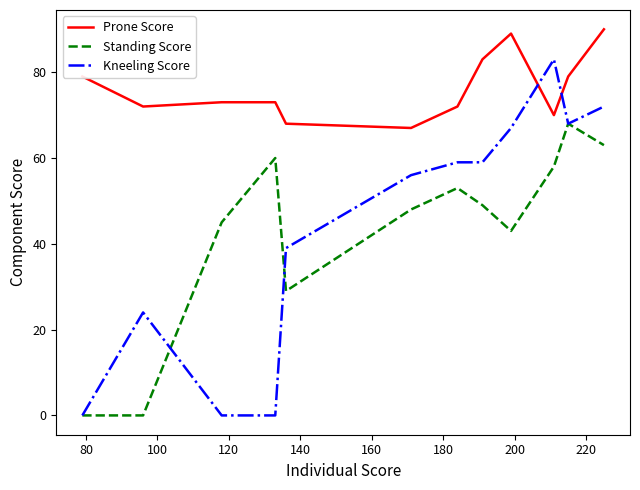

True or false: Standing Score and Prone Score intersect in this chart.

False